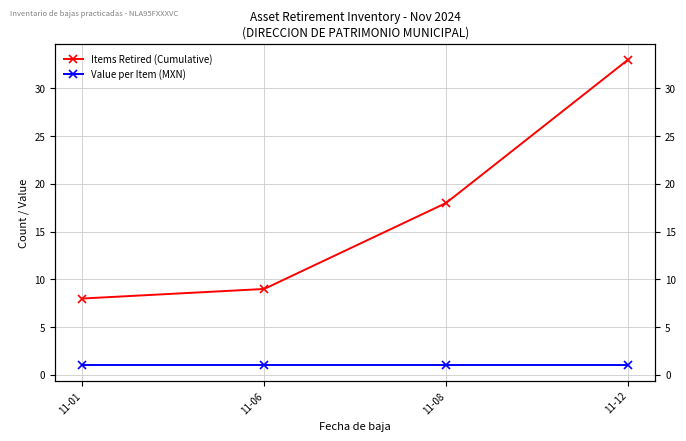

Does the chart display data point markers on the line(s)?

Yes